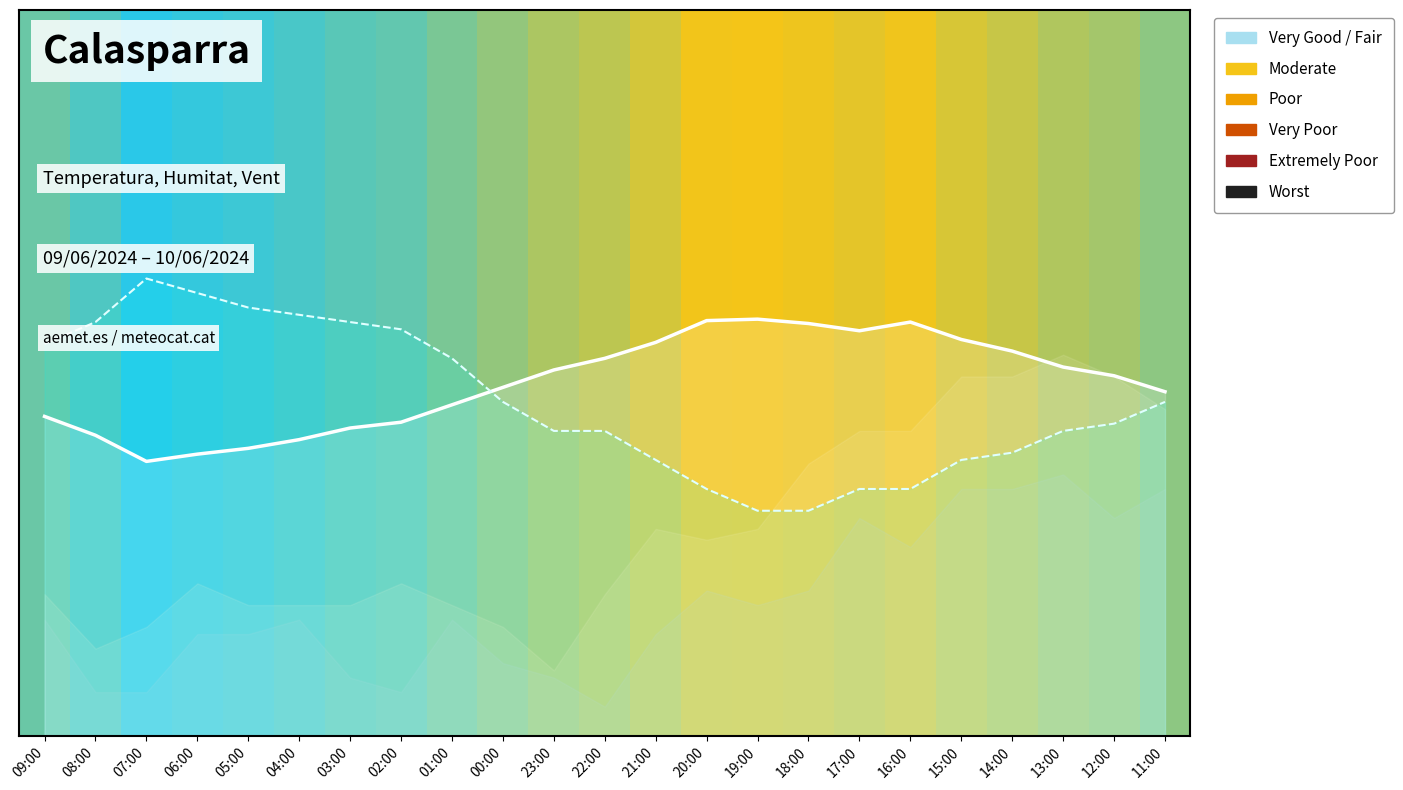

Is this an area chart (filled region under the line)?

No